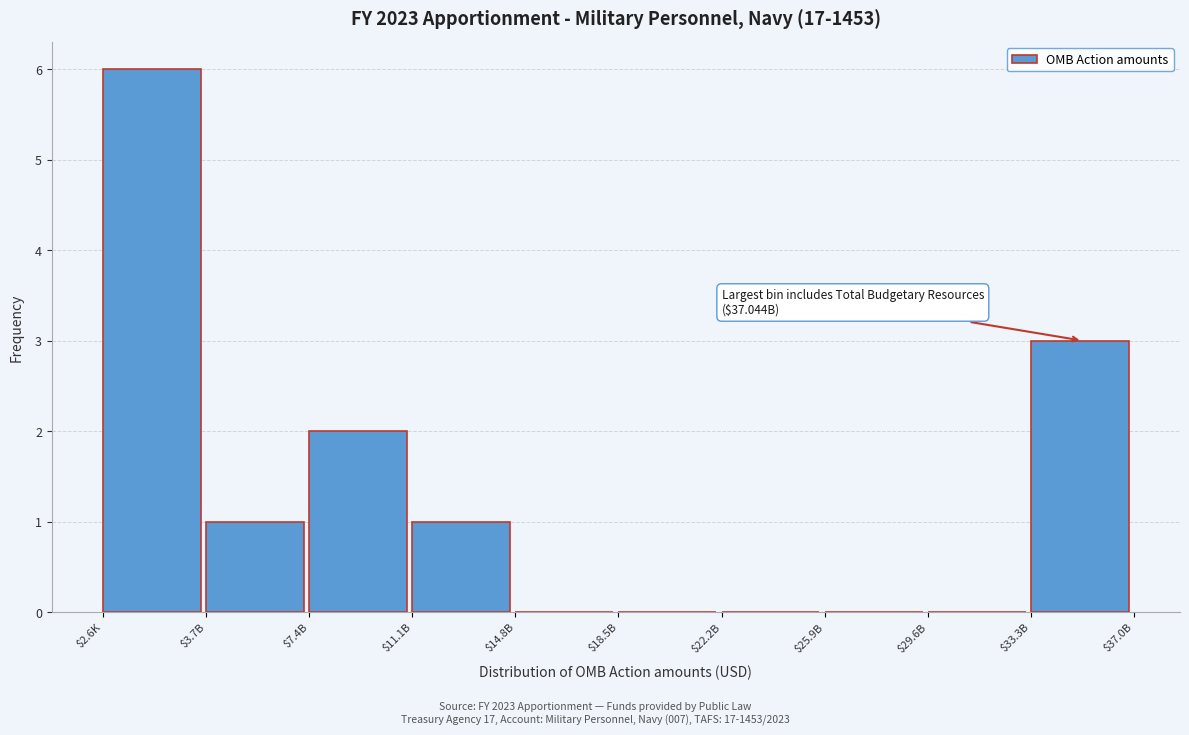

What is the sum of all values?

13